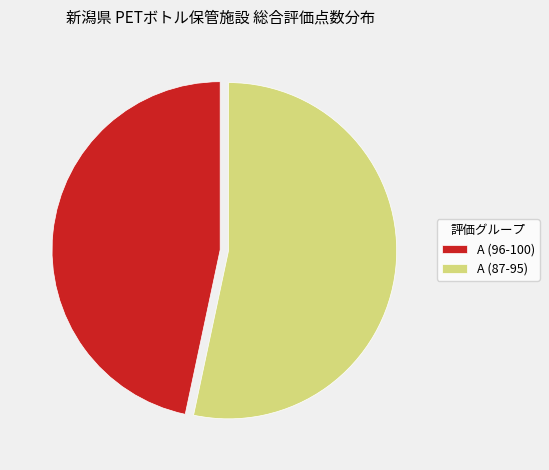

What is the ratio of the value at A (96-100) to the value at A (87-95)?

0.9